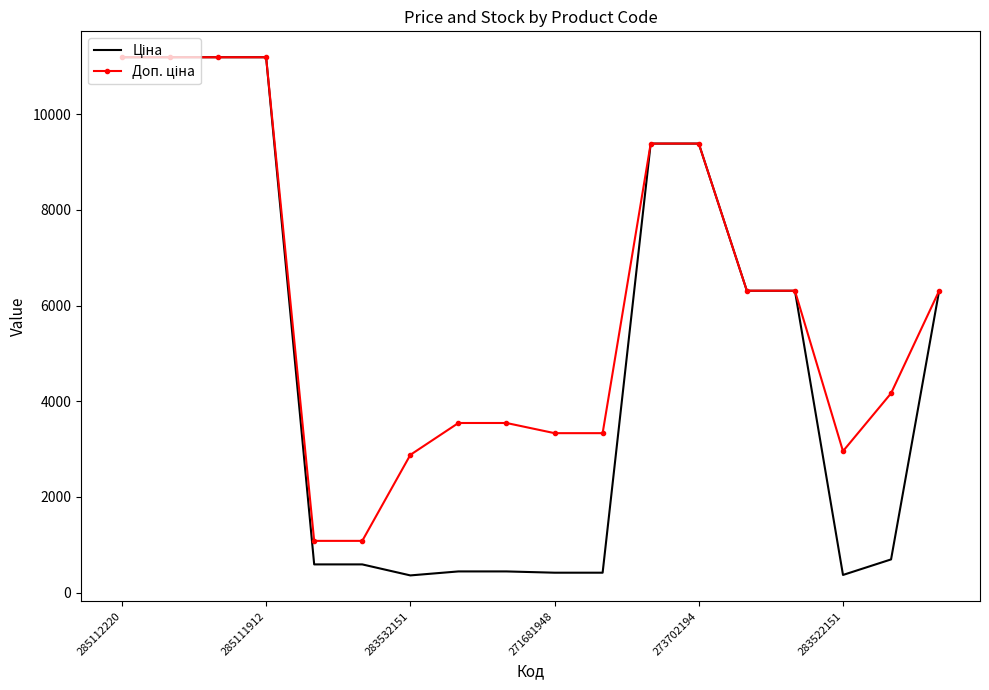

What is the greatest value displayed?

11188.2